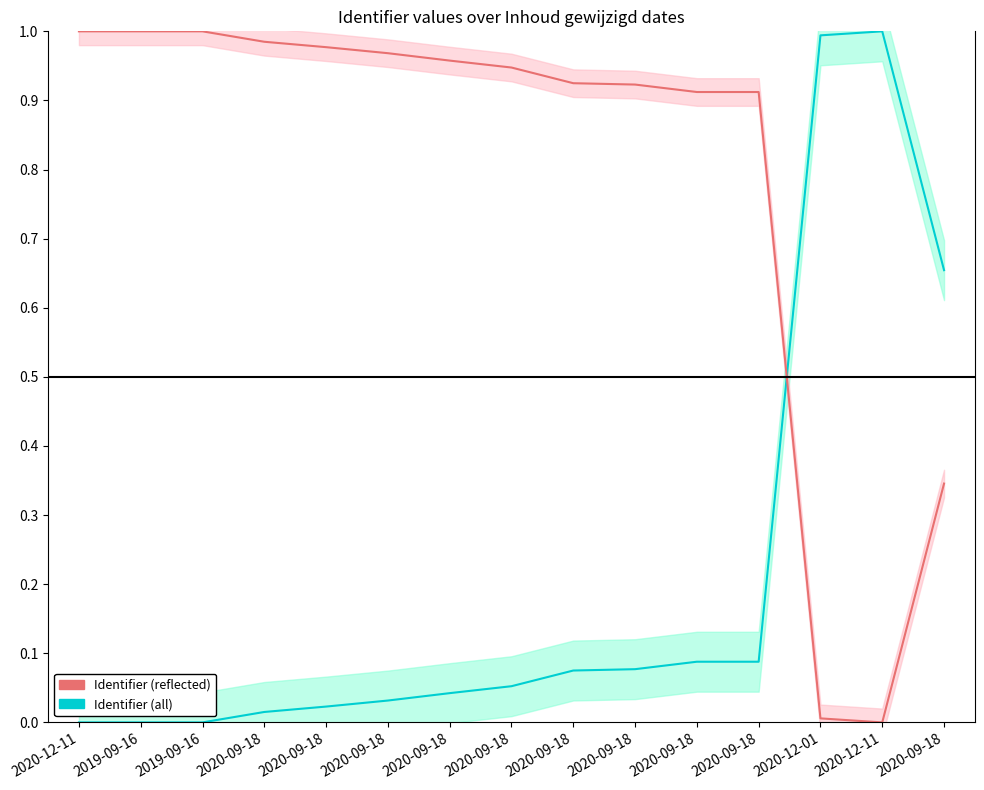

Rank the series at 2020-09-18 from highest to lowest value.

Identifier (reflected), Identifier (all)